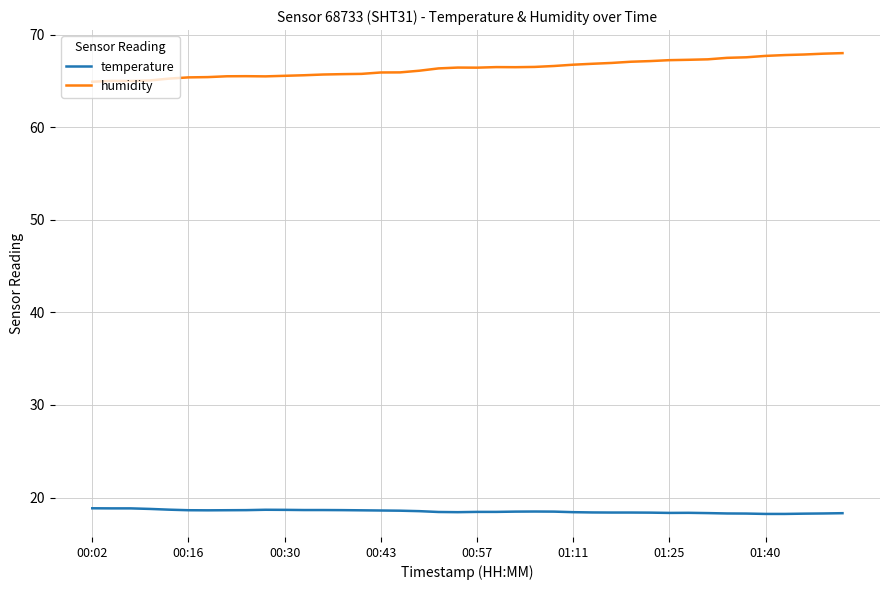

True or false: humidity and temperature cross at least once.

False